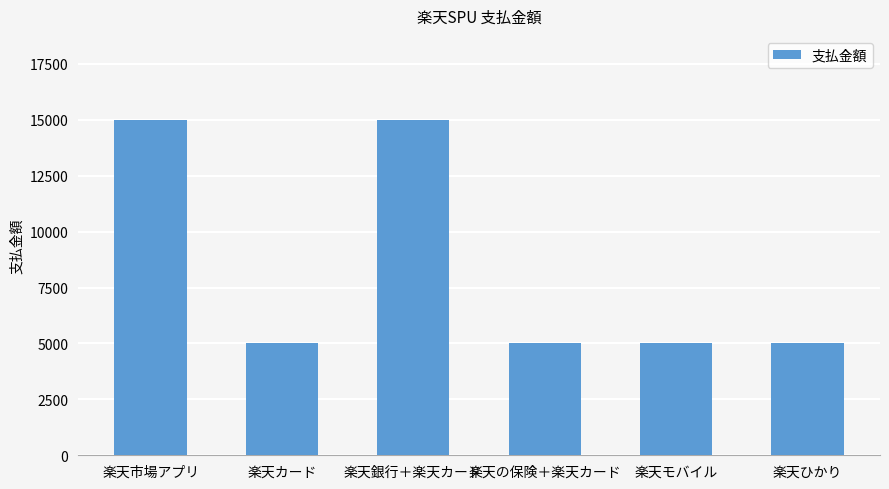

What is the smallest value displayed?

5000